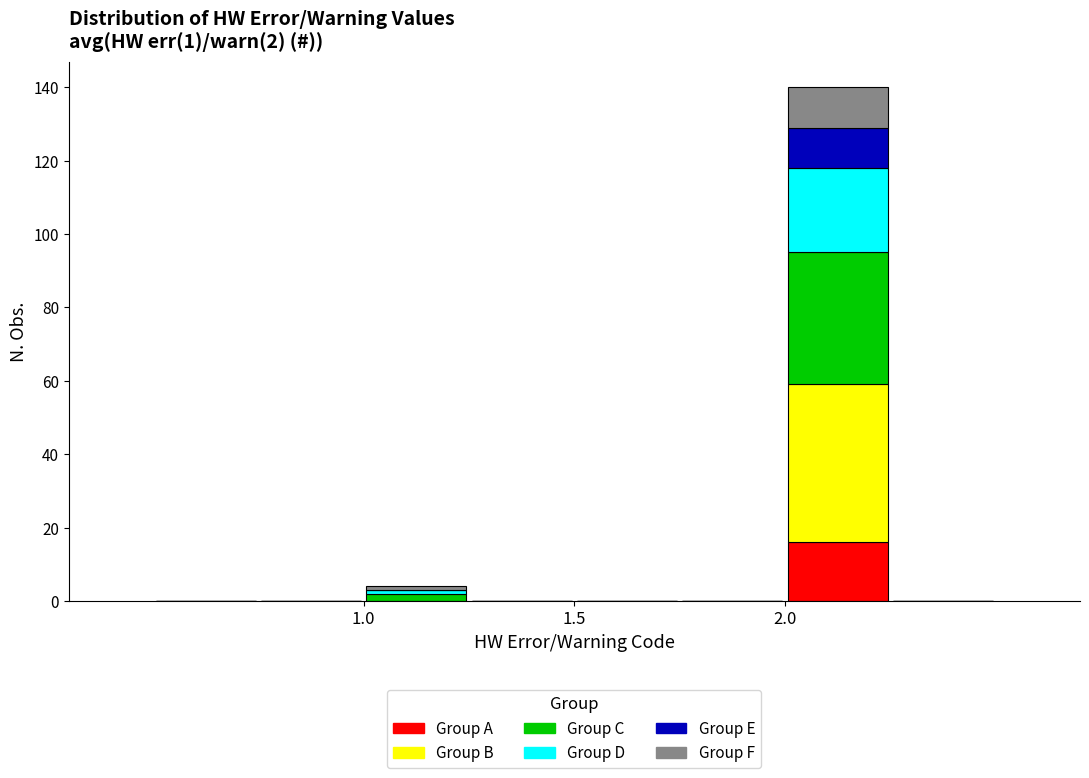

Which range on the x-axis has the tallest stacked bar (by total height)?

2.00 to 2.25